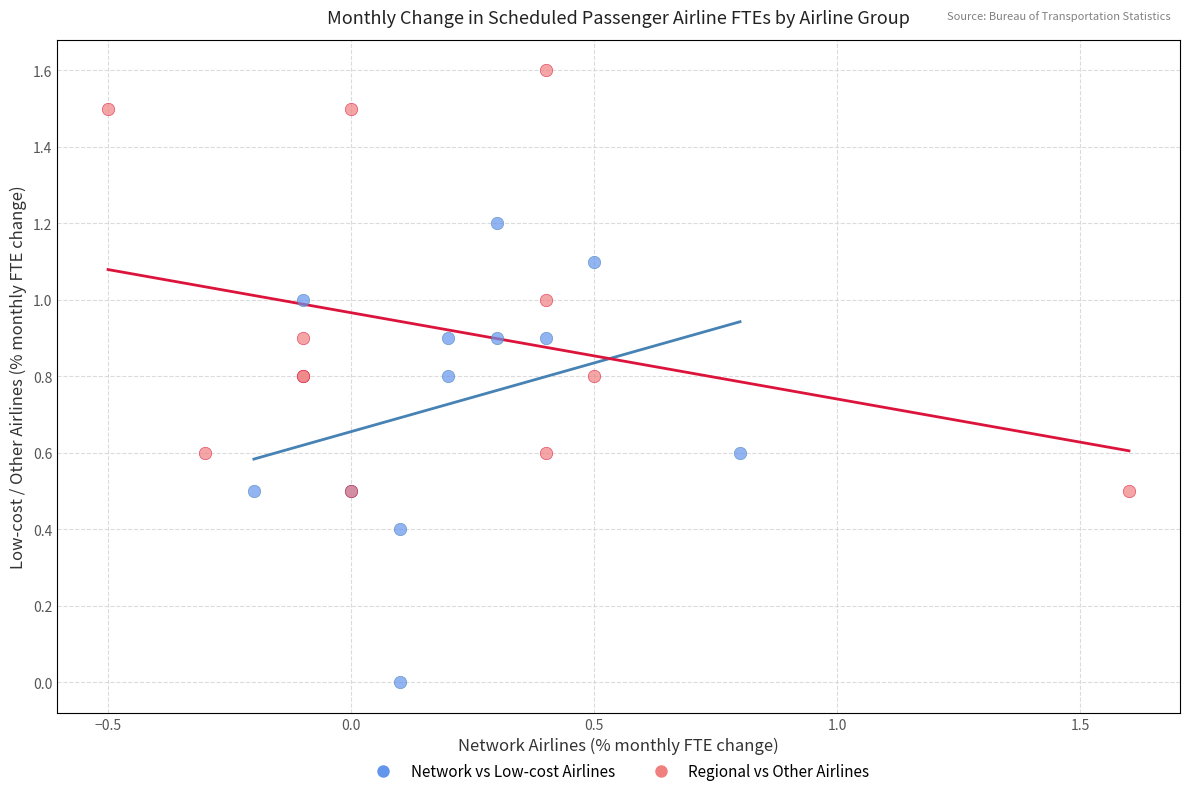

Which series reaches the minimum Y coordinate?

Network vs Low-cost Airlines